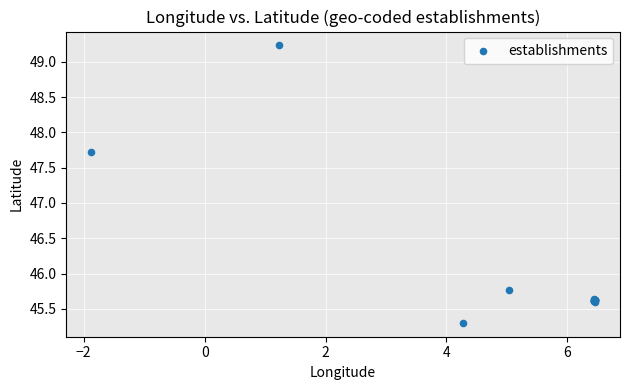

What Y value in the scatter plot is closest to 47?

47.7